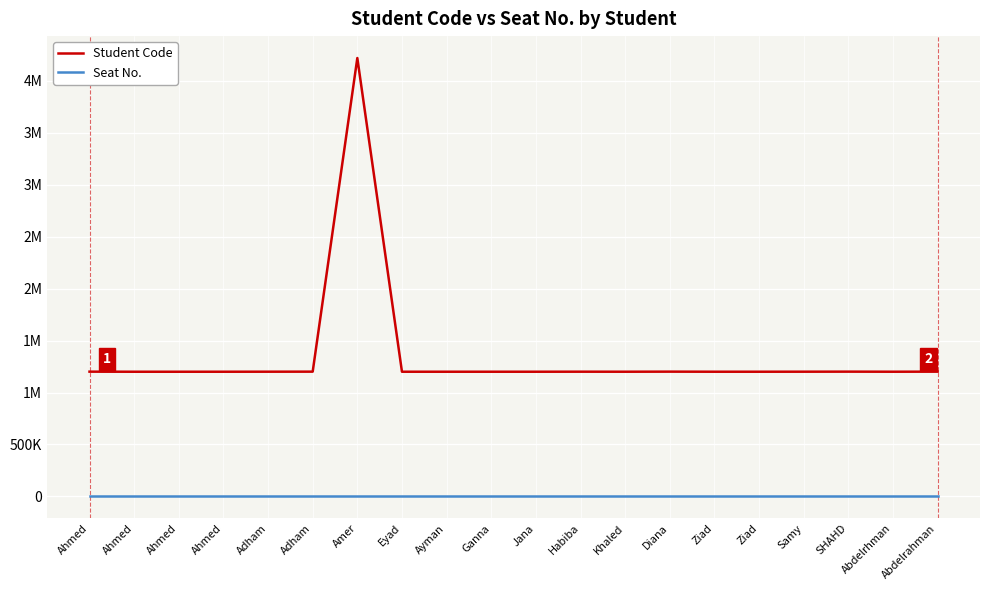

What is the value of the Student Code point at the 17th from the left?

1200410